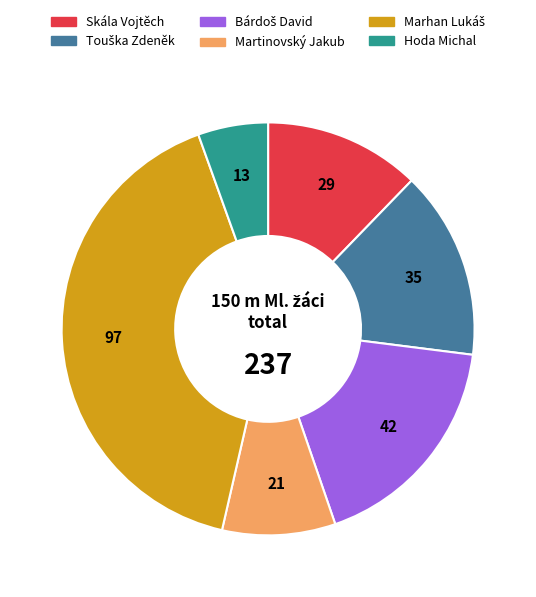

True or false: Hoda Michal accounts for 5% of the total.

True